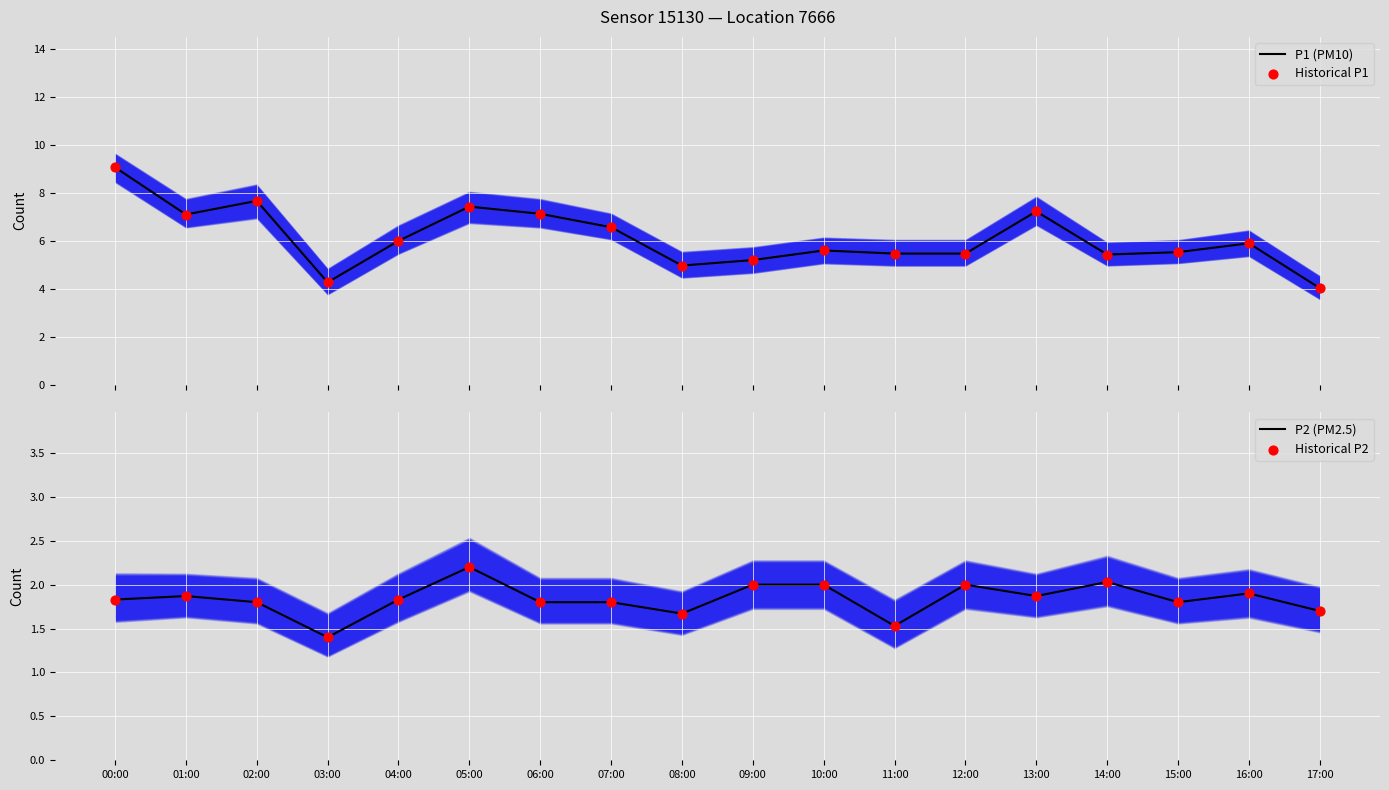

At how many categories does at least one series exceed 4?

18